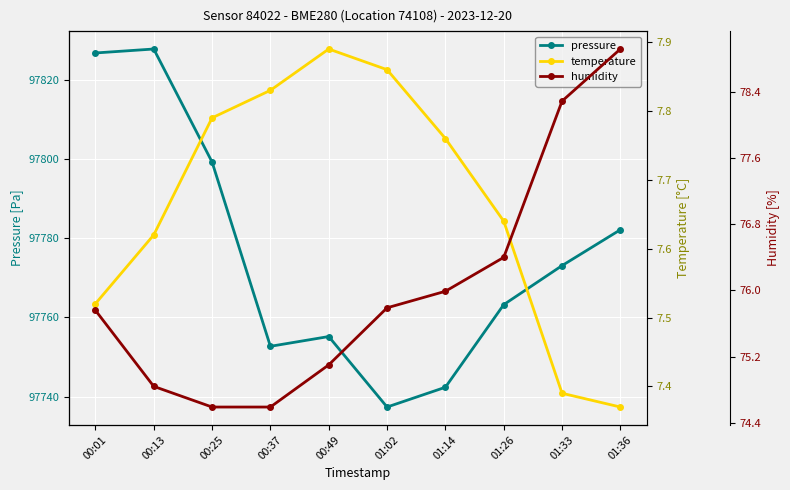

Does the chart display data point markers on the line(s)?

Yes